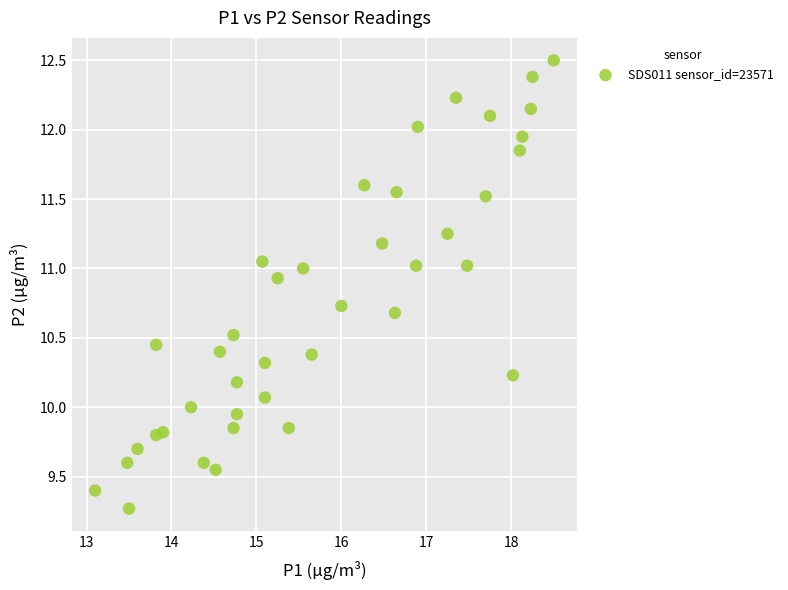

What is the range of Y values (max minus min)?

3.2